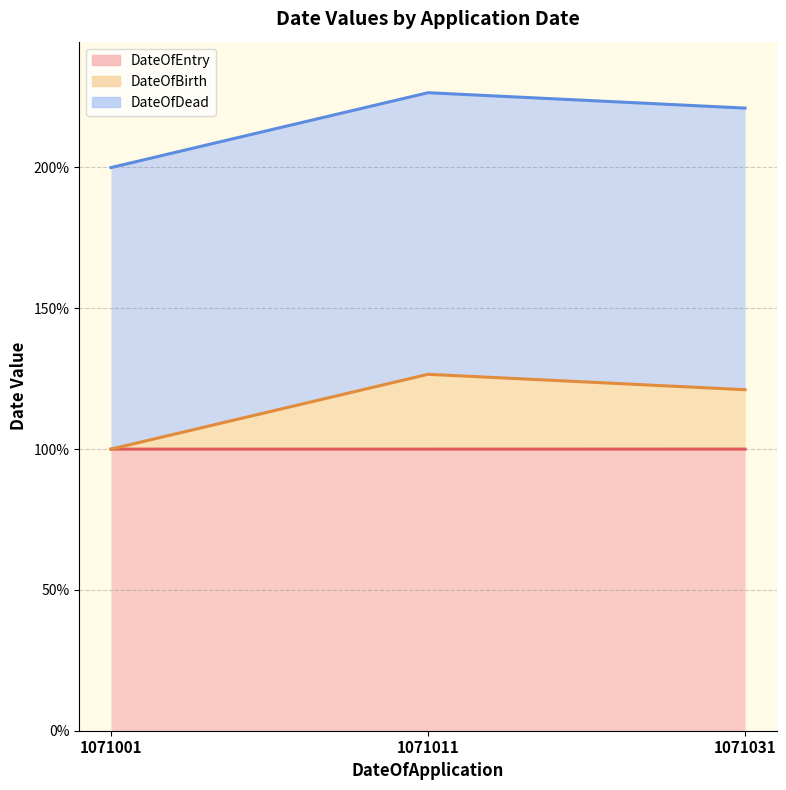

At how many categories does at least one series exceed 99?

3